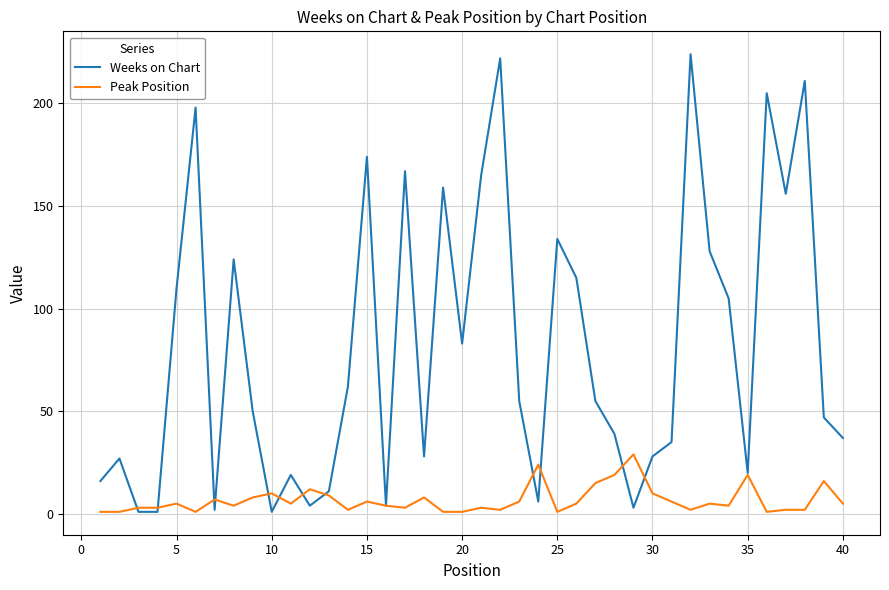

List the series in order of their overall mean, highest first.

Weeks on Chart, Peak Position